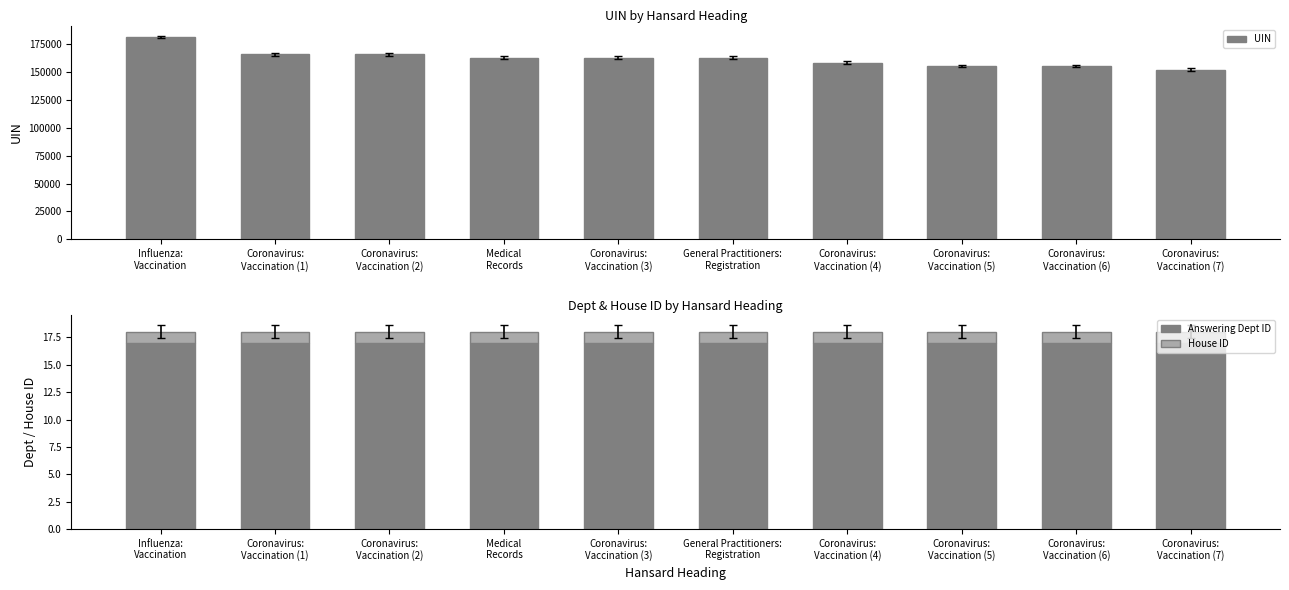

Which series has the largest total across all categories?

UIN